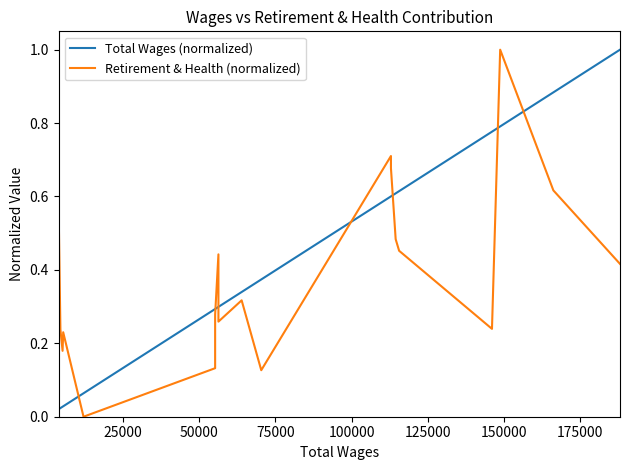

Which series has the widest spread of values?

Retirement & Health (normalized)